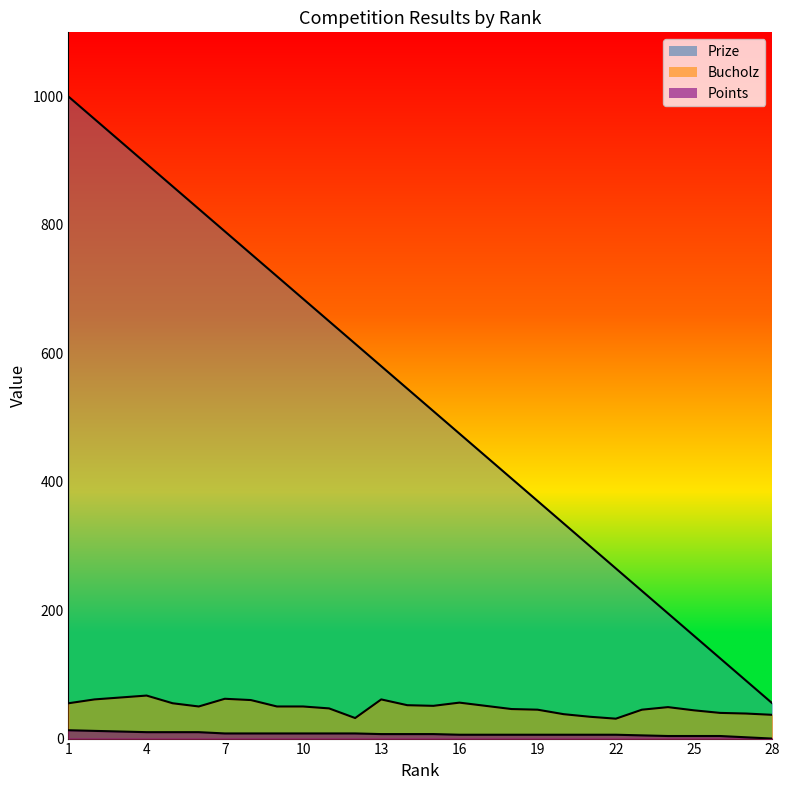

What is the value of the Points point at the 10th from the left?

8